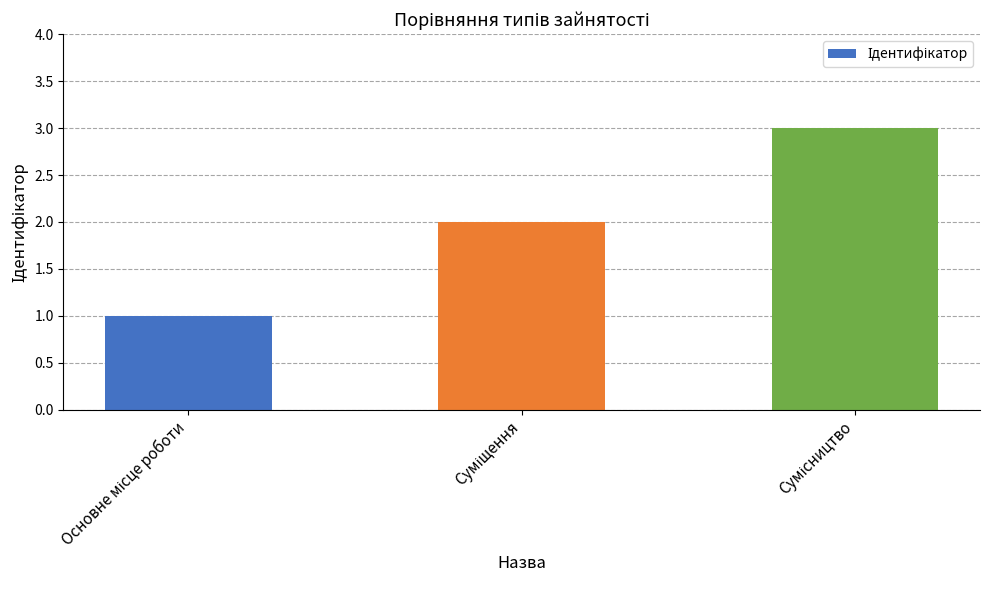

How many bars are there in total?

3